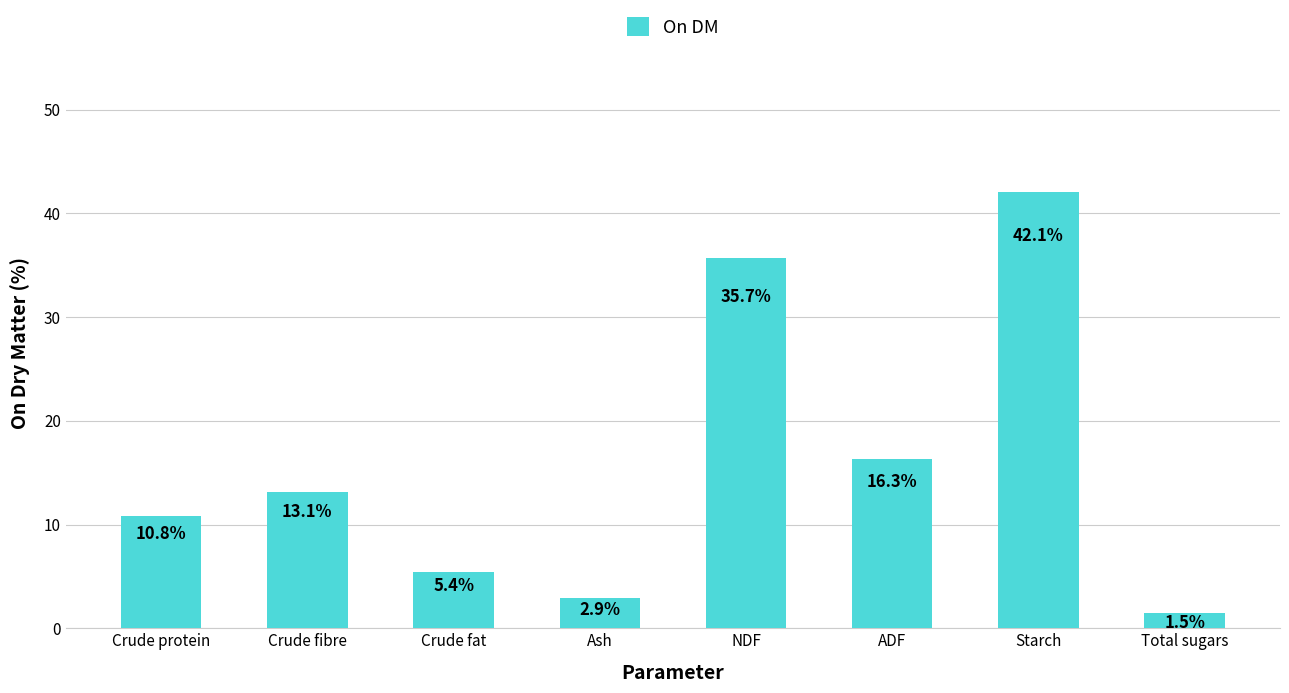

How many data points does each series have?

8